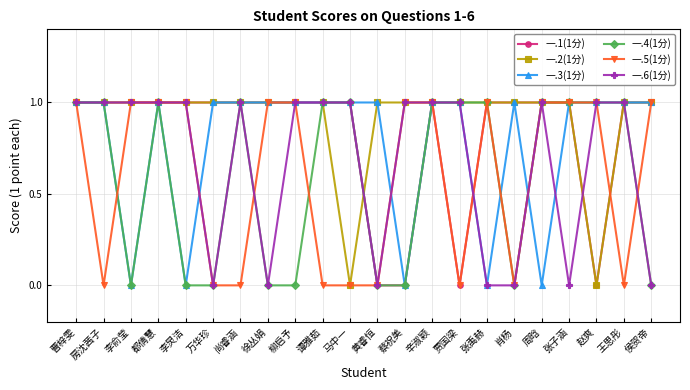

What are all the series names shown in the legend?

一.1(1分), 一.2(1分), 一.3(1分), 一.4(1分), 一.5(1分), 一.6(1分)